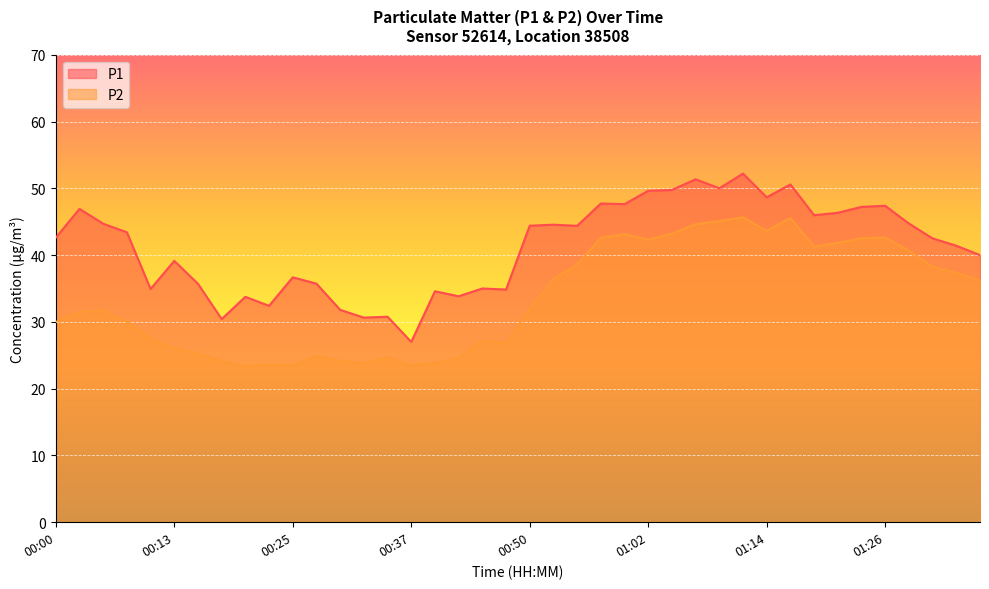

What is the greatest value displayed?

52.2